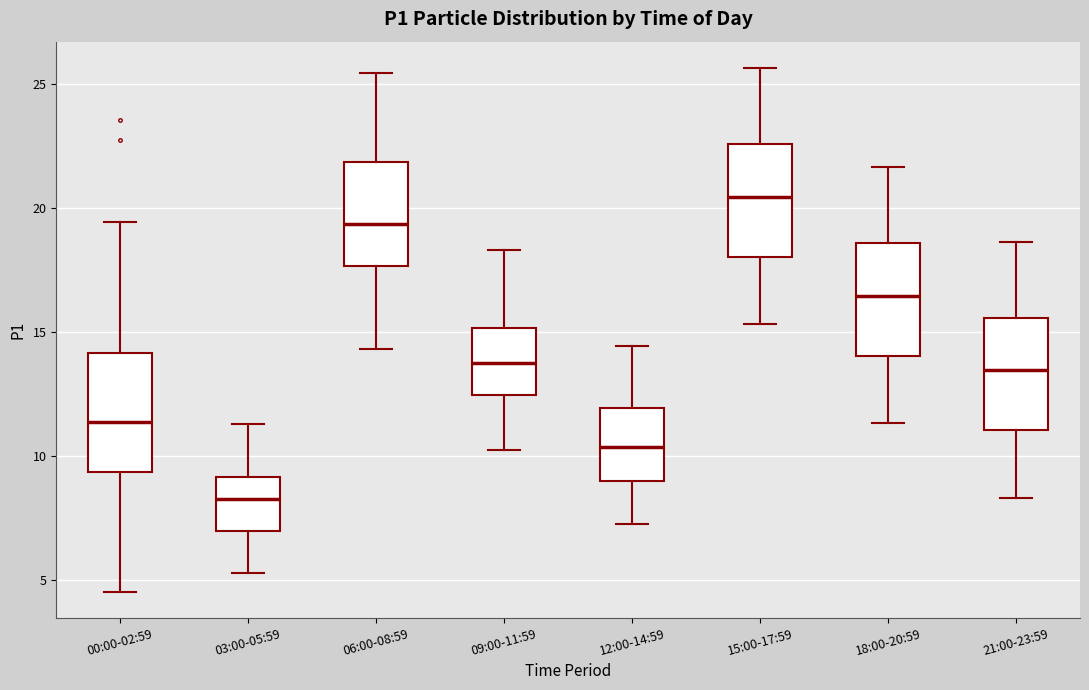

Where does the upper whisker of the box for 09:00-11:59 end on the y-axis? The values are not printed on the chart, so give them approximately, as read against the axis.

18.5